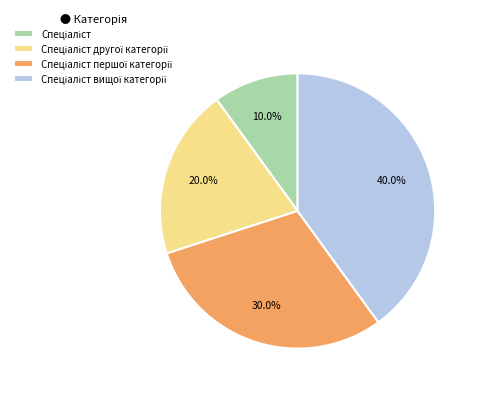

Does any single category account for the majority?

No